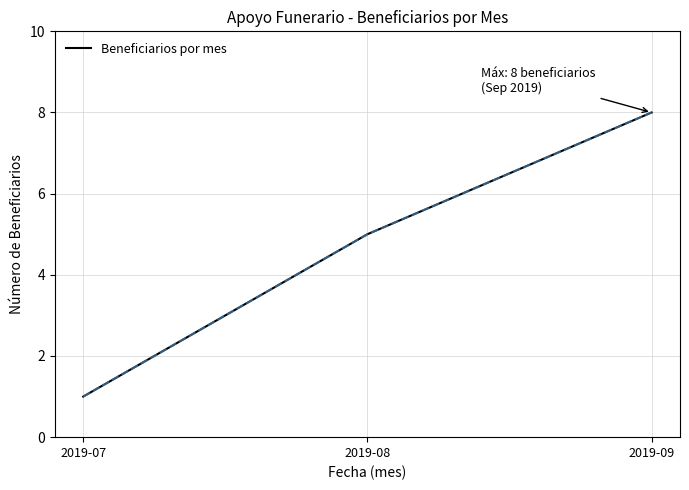

Which label corresponds to the smallest value in the chart?

2019-07